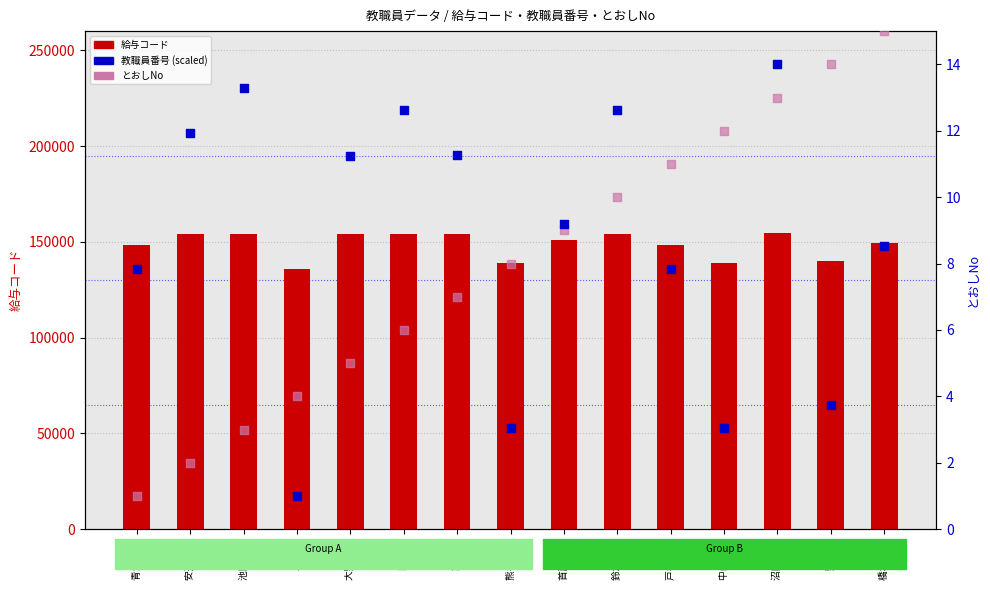

What is the total value across all series at 戸谷 圭子?

148321.8